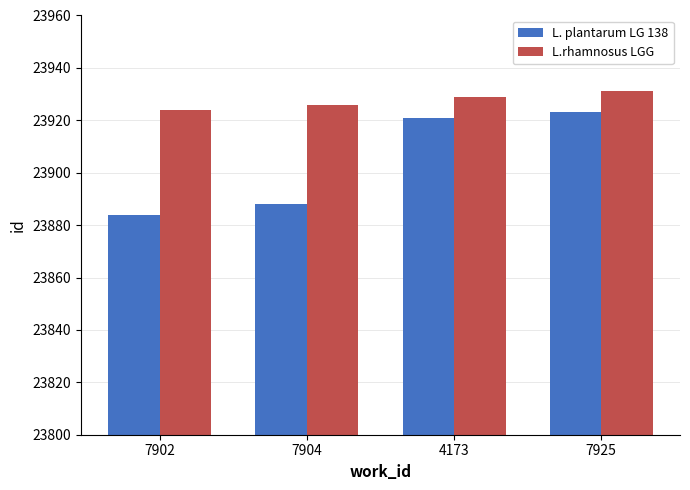

Rank the categories by L.rhamnosus LGG value from highest to lowest.

7925, 4173, 7904, 7902